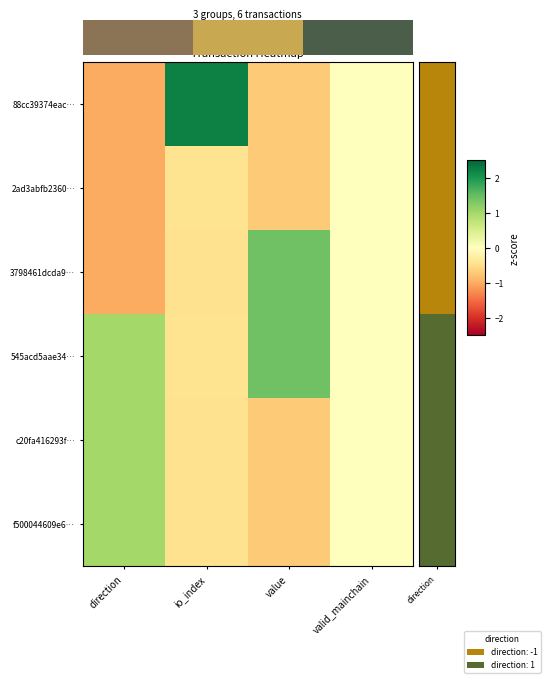

At which category is the sum across all series the highest?

value